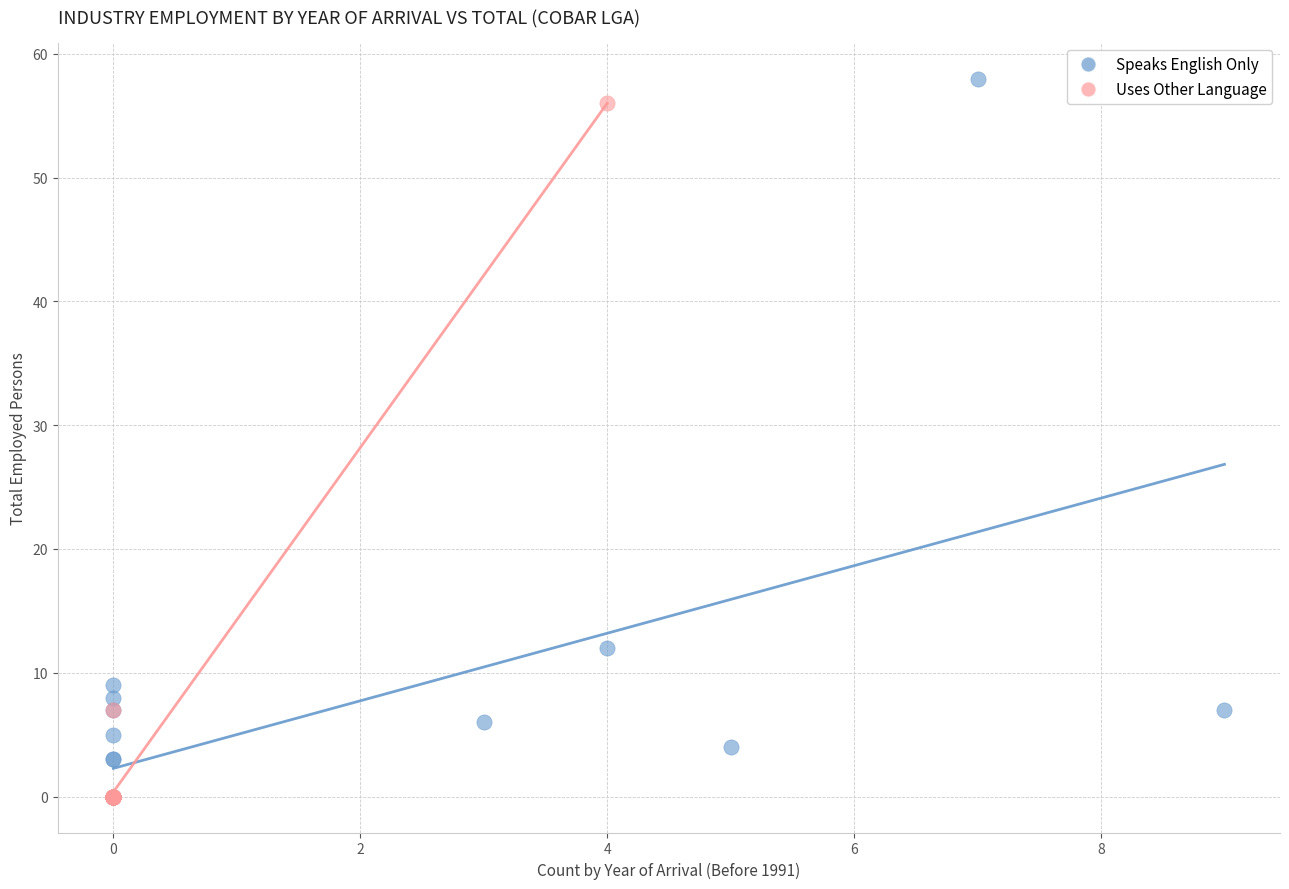

Which series has the largest Y range (max minus min)?

Speaks English Only